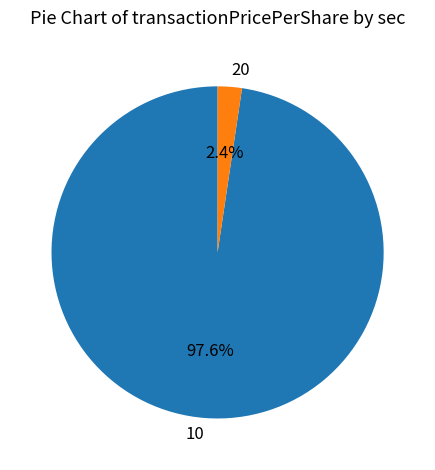

Does any single category account for the majority?

Yes